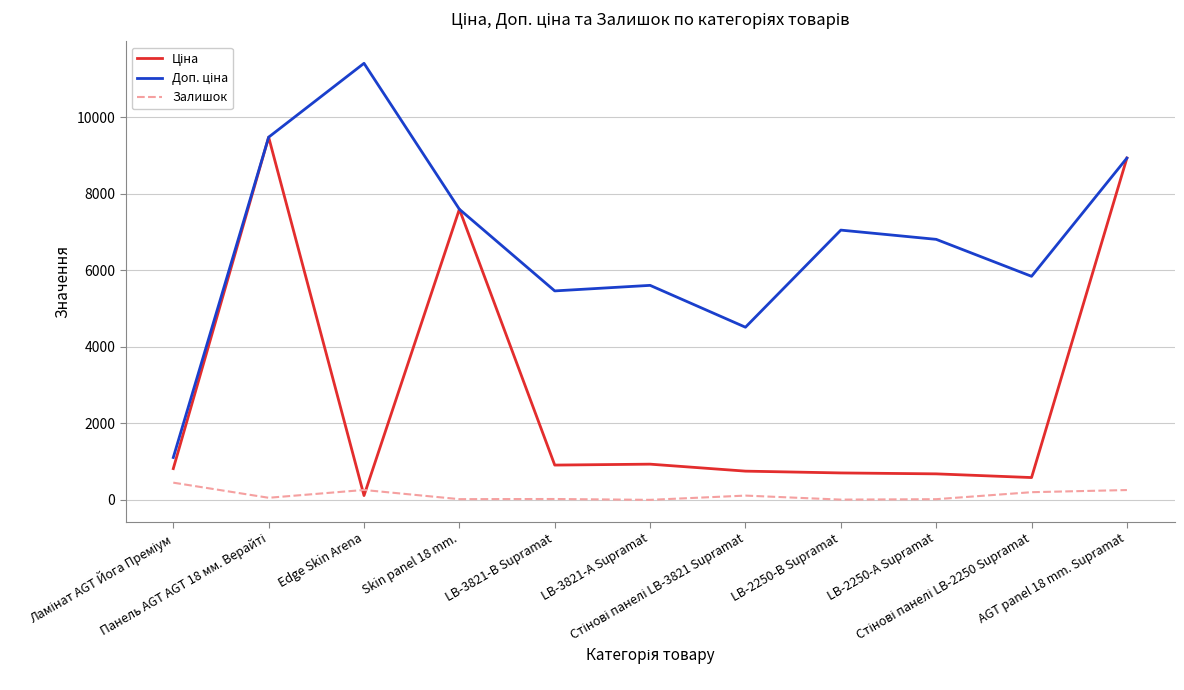

What is the maximum value shown in the chart?

11410.0